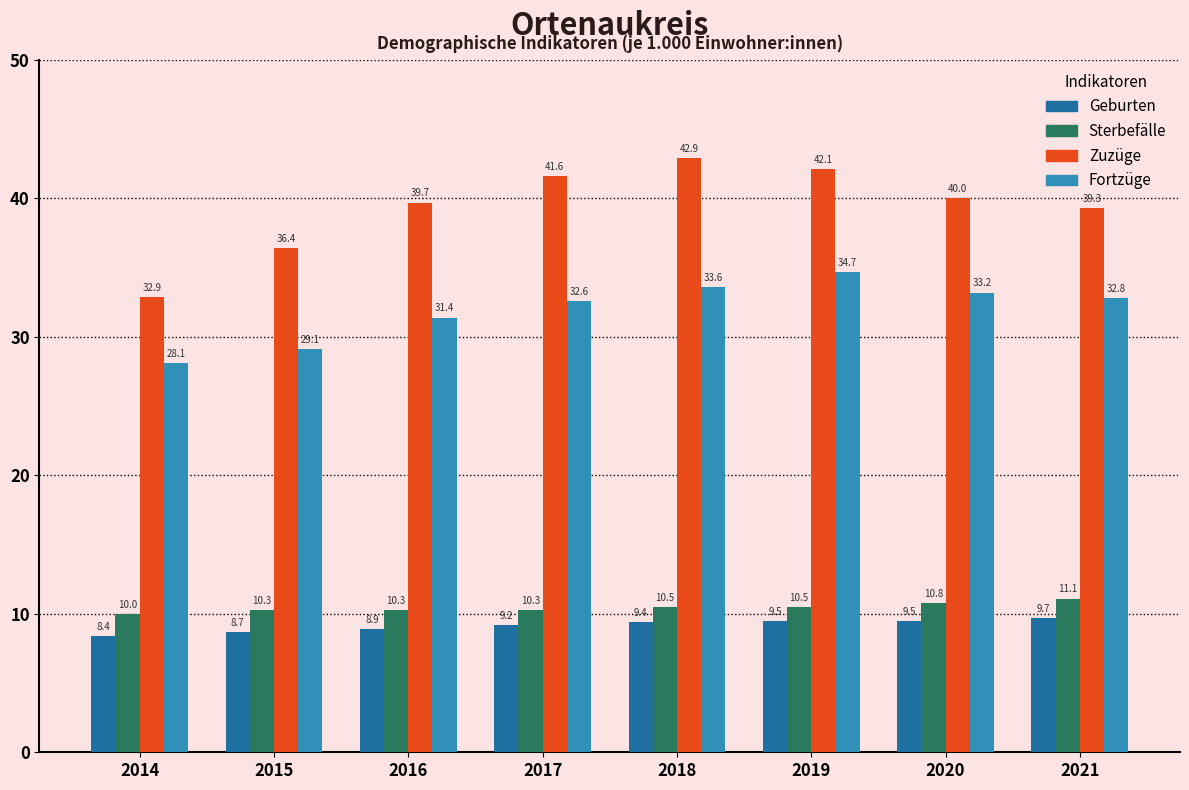

What is the spread (max minus min) of values at 2016?

30.8